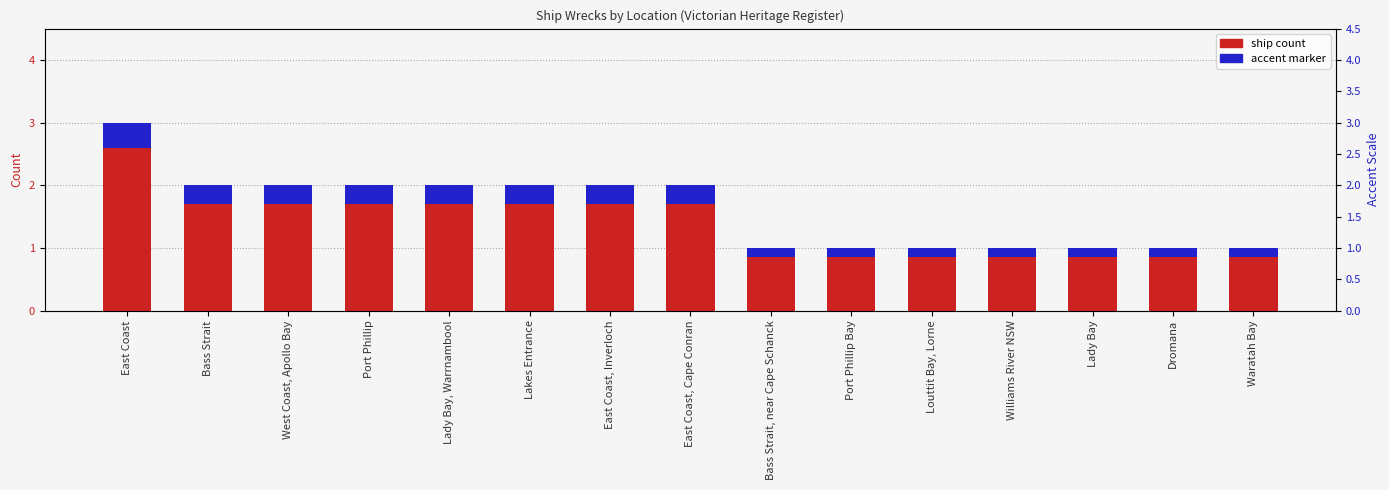

Reading right to left, what are all the values shown in this chart?

ship count: Waratah Bay=1.0	Dromana=1.0	Lady Bay=1.0	Williams River NSW=1.0	Louttit Bay, Lorne=1.0	Port Phillip Bay=1.0	Bass Strait, near Cape Schanck=1.0	East Coast, Cape Conran=2.0	East Coast, Inverloch=2.0	Lakes Entrance=2.0	Lady Bay, Warrnambool=2.0	Port Phillip=2.0	West Coast, Apollo Bay=2.0	Bass Strait=2.0	East Coast=3.0
accent marker: Waratah Bay=0.1	Dromana=0.1	Lady Bay=0.1	Williams River NSW=0.1	Louttit Bay, Lorne=0.1	Port Phillip Bay=0.1	Bass Strait, near Cape Schanck=0.1	East Coast, Cape Conran=0.3	East Coast, Inverloch=0.3	Lakes Entrance=0.3	Lady Bay, Warrnambool=0.3	Port Phillip=0.3	West Coast, Apollo Bay=0.3	Bass Strait=0.3	East Coast=0.4